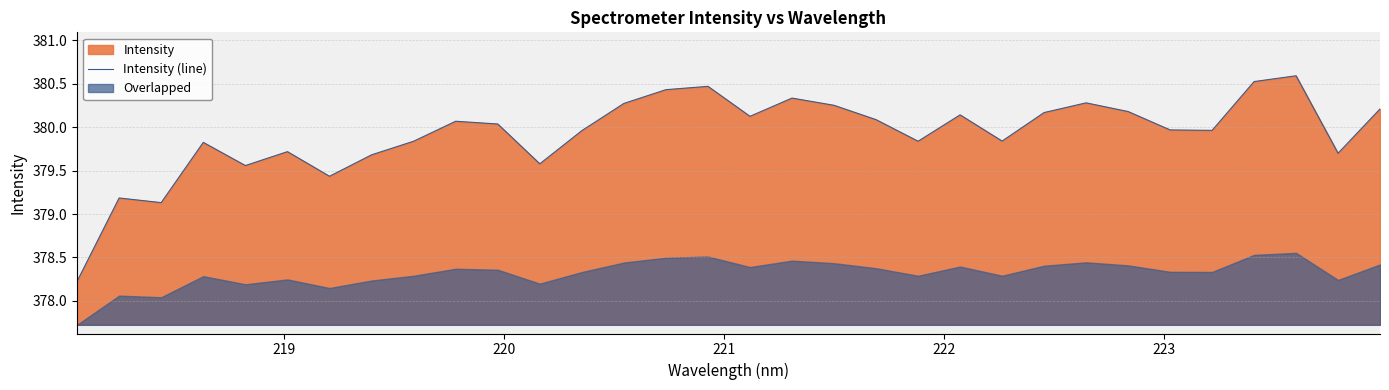

What is the lowest value of the Intensity (line) series?

378.2